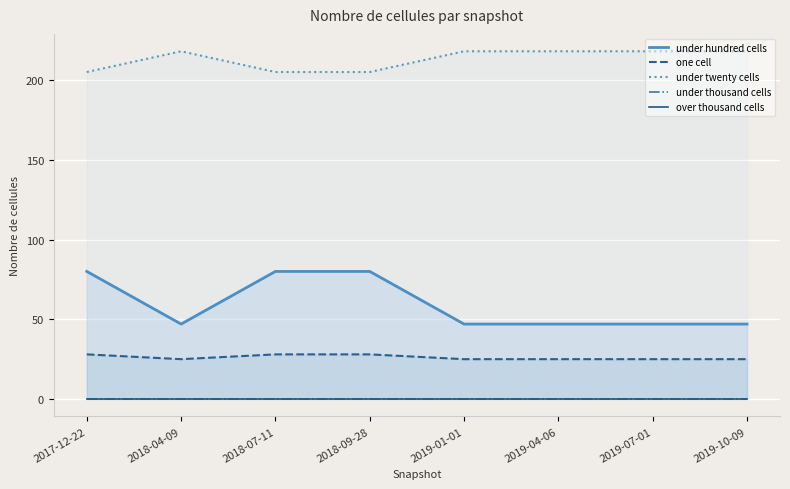

Is the value of under thousand cells at 2018-09-28 greater than the value of one cell at 2018-09-28?

No